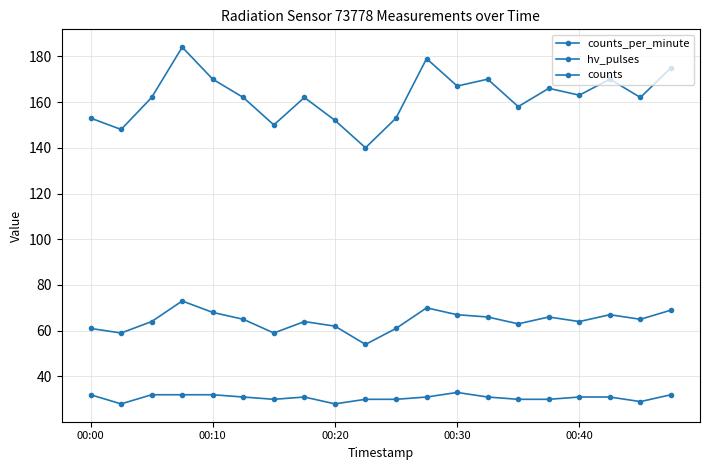

How many lines are shown in the chart?

3